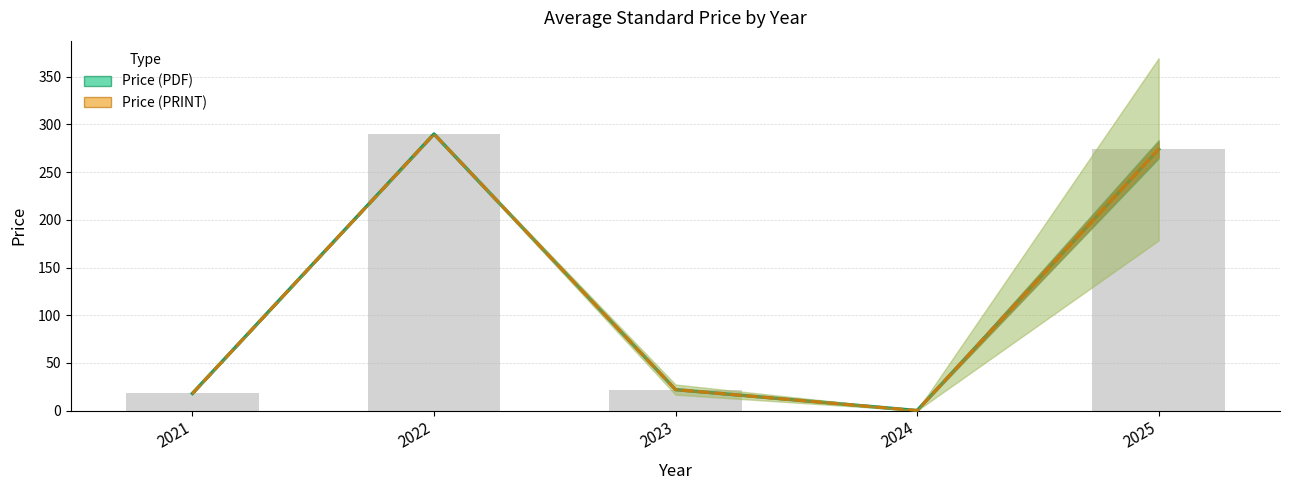

What is the total value across all series at 2022?

580.0